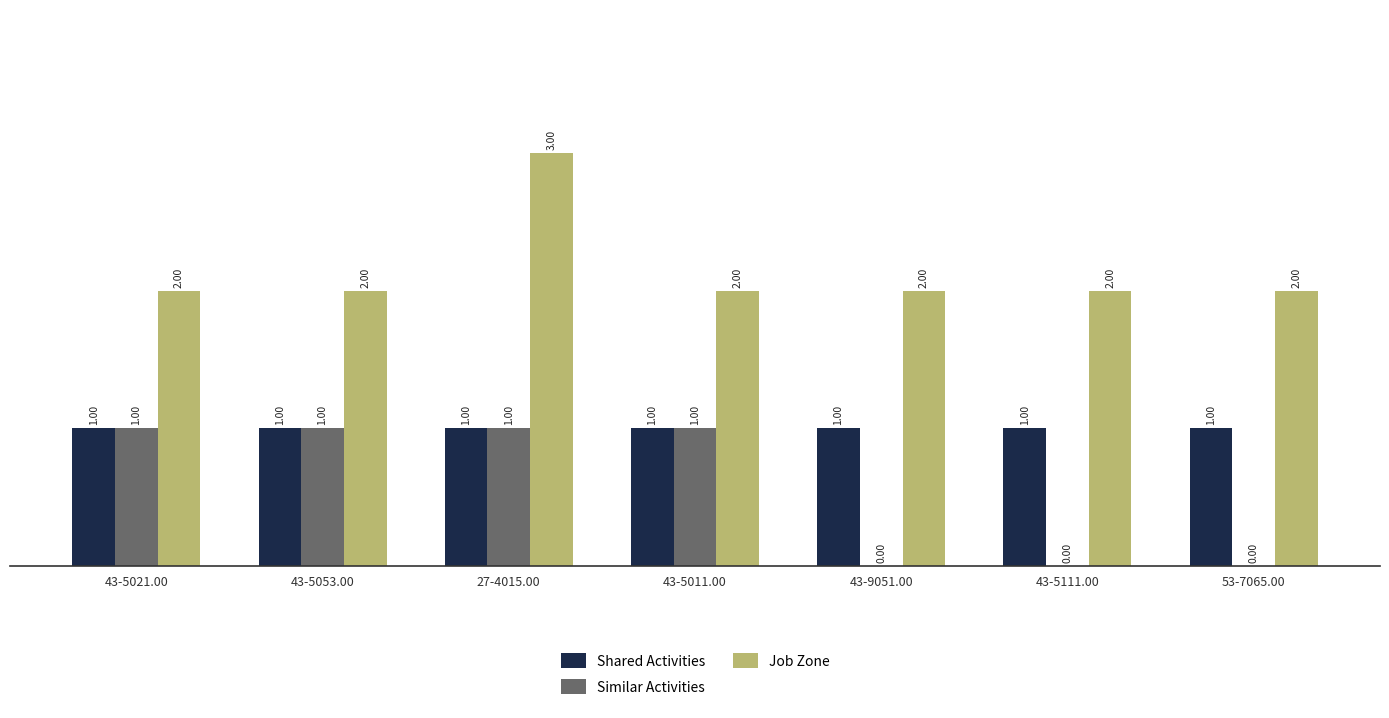

Which series changed the most between 43-5011.00 and 43-9051.00?

Similar Activities